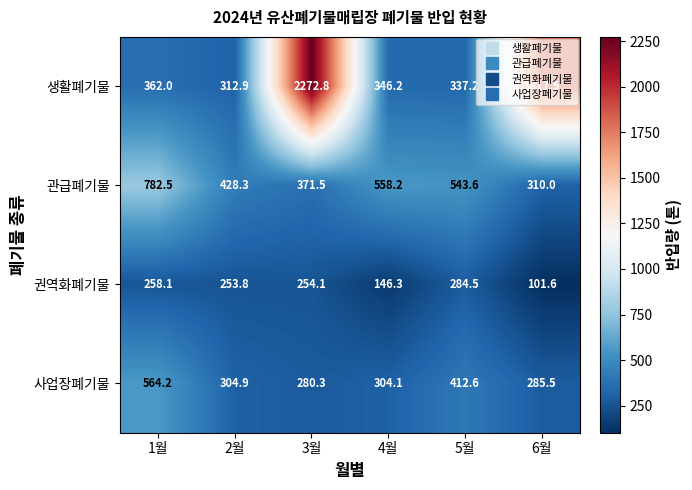

What is the greatest value displayed?

2272.8